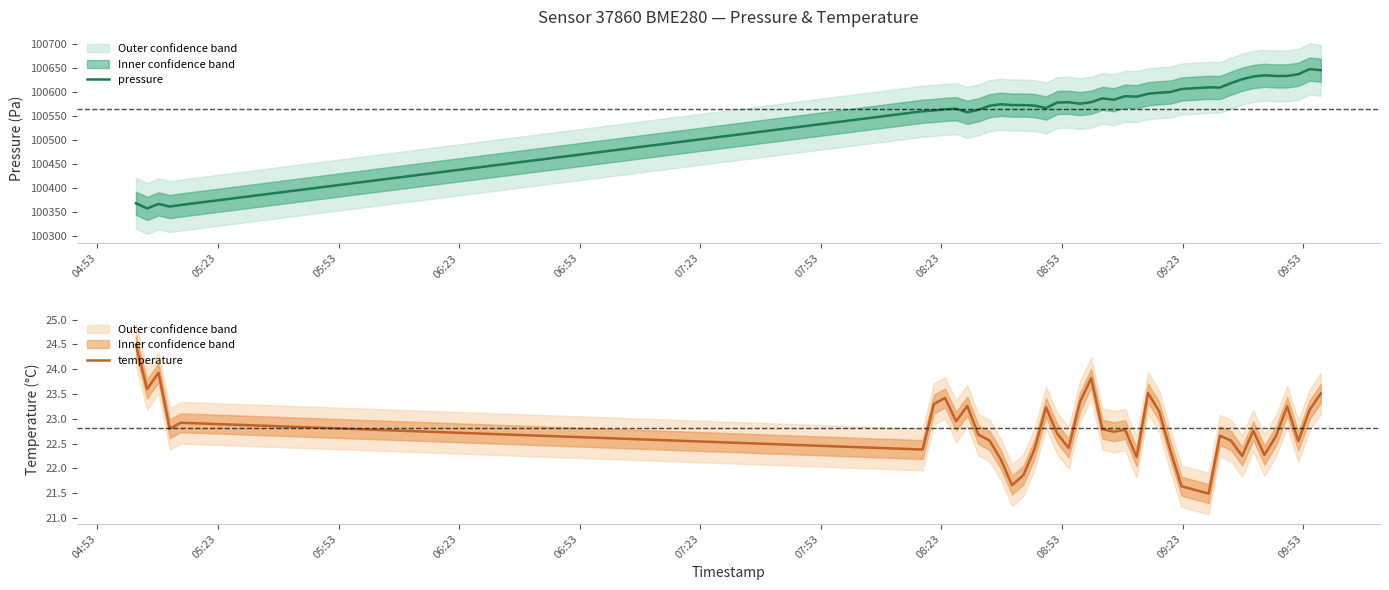

What is the lowest value of the pressure series?

100357.8